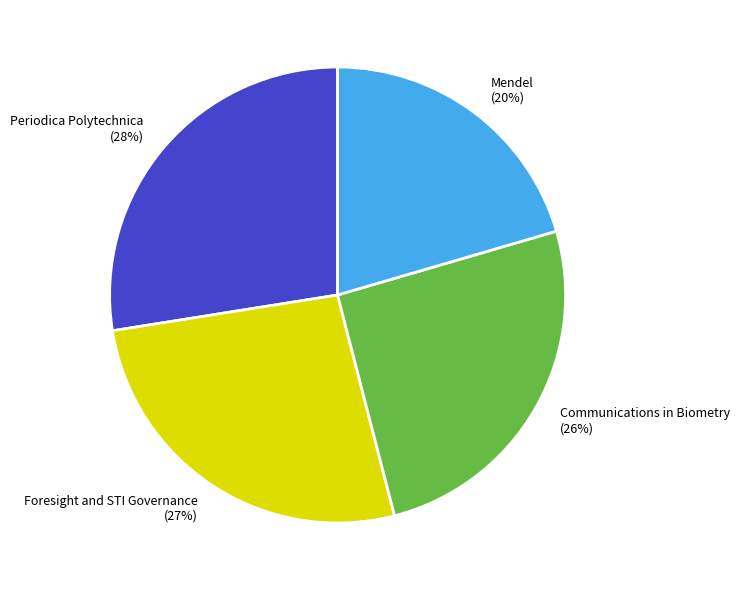

To the nearest percent, what percentage of the pie is Communications in Biometry?

26%